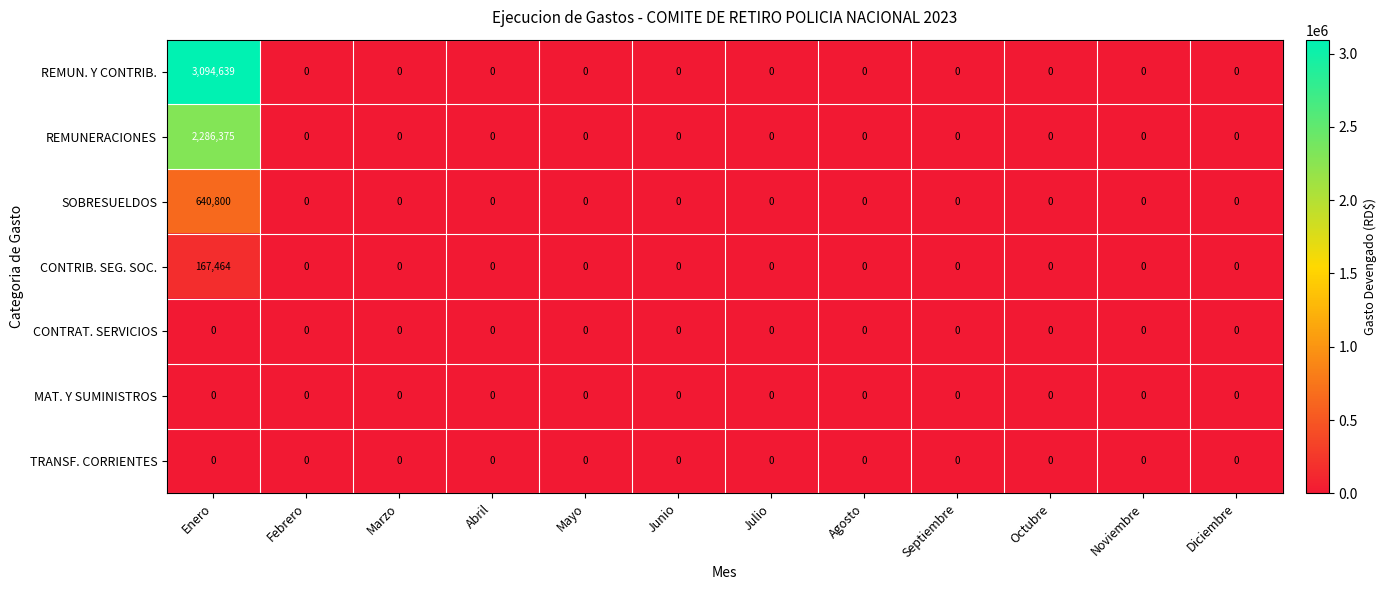

How many data points does each series have?

12